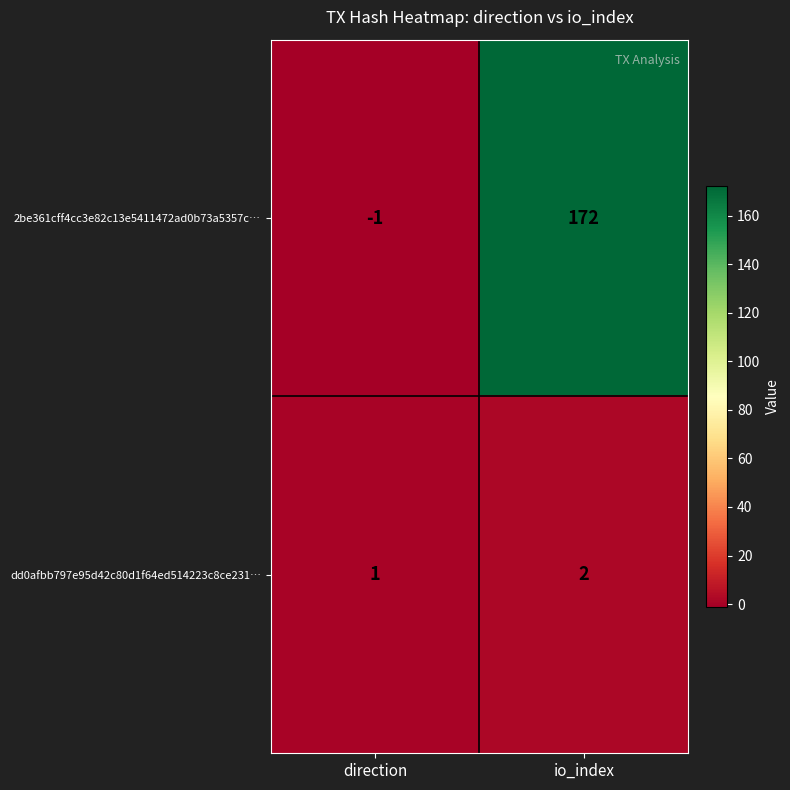

Which series has the widest spread of values?

2be361cff4cc3e82c13e5411472ad0b73a5357c…